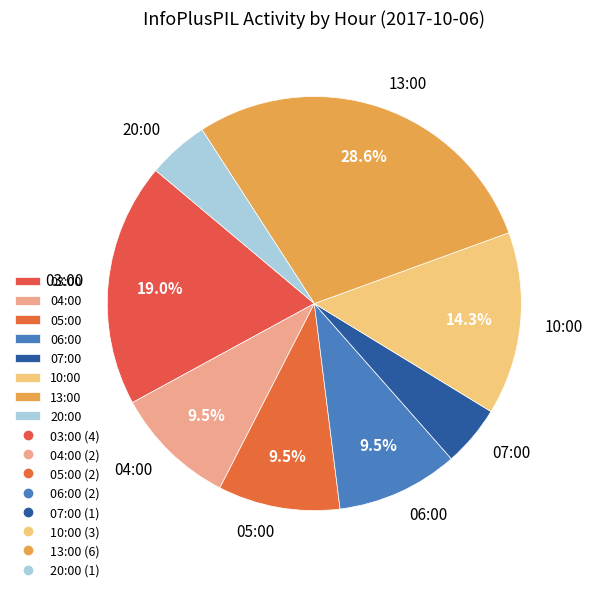

What is the largest slice in the pie chart?

13:00